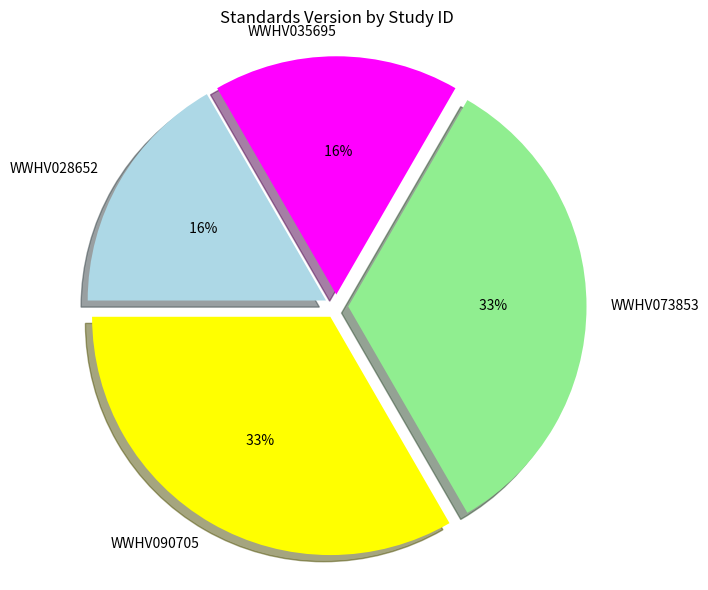

To the nearest percent, what is the difference between the largest and smallest slice percentages?

17%